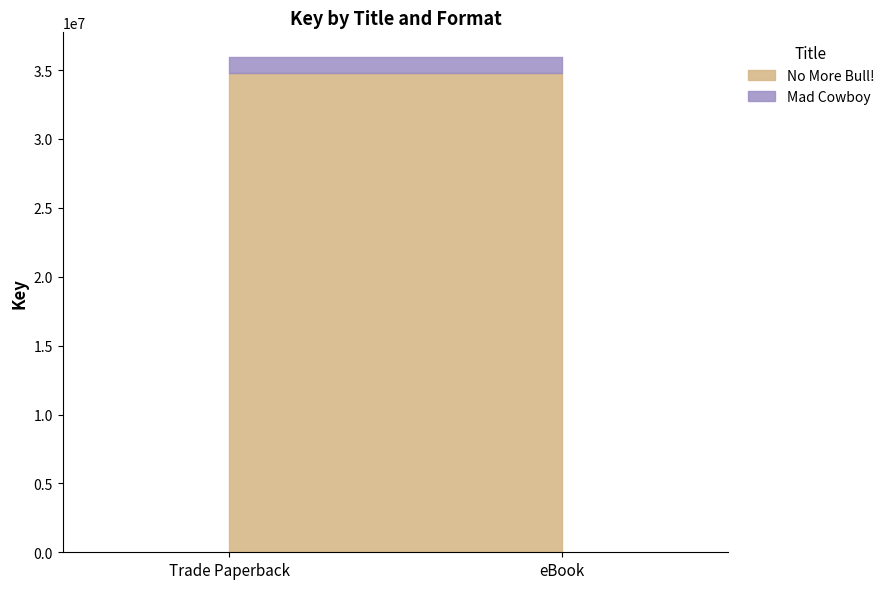

Which series has the widest spread of values?

No More Bull!